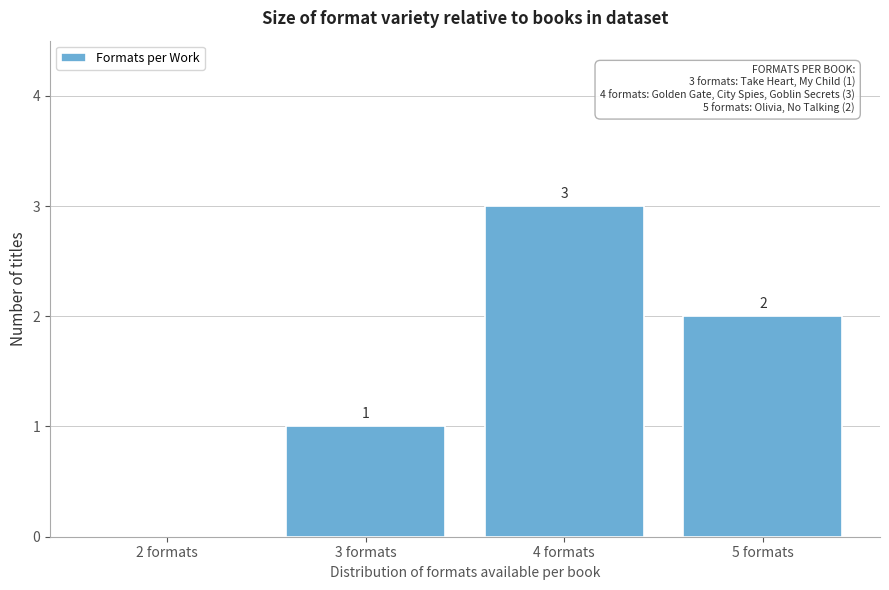

Reading right to left, extract all data points from this chart.

5 formats=2	4 formats=3	3 formats=1	2 formats=0